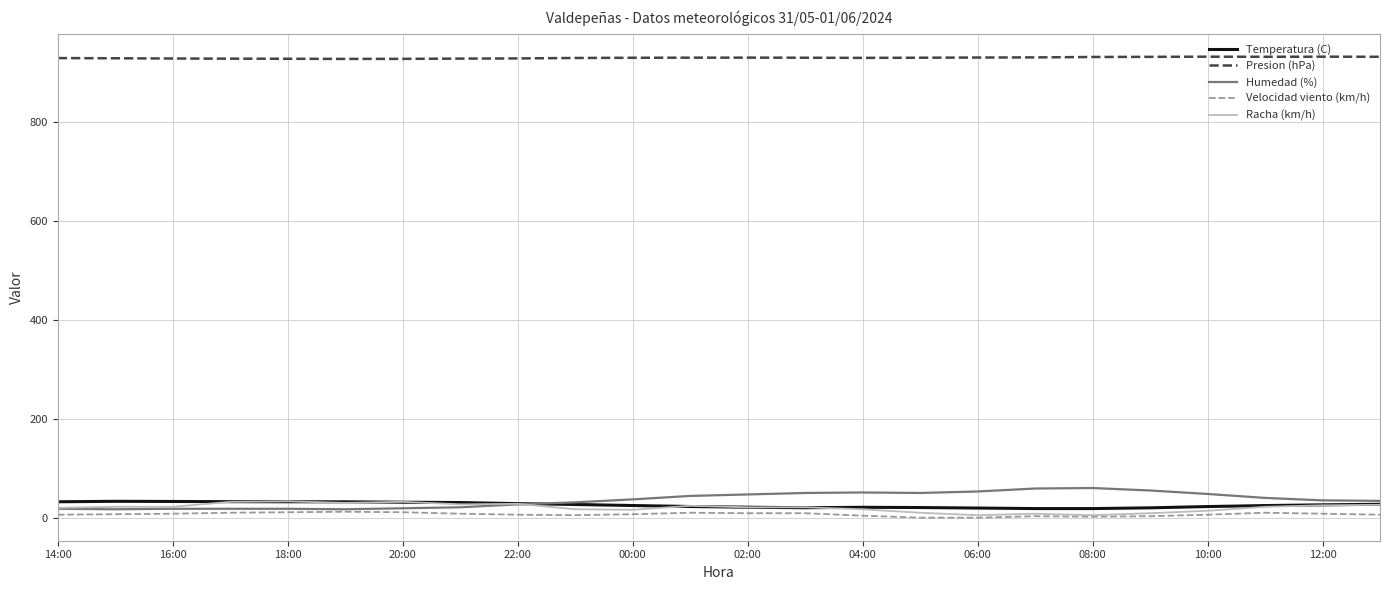

True or false: Presion (hPa) and Velocidad viento (km/h) intersect in this chart.

False